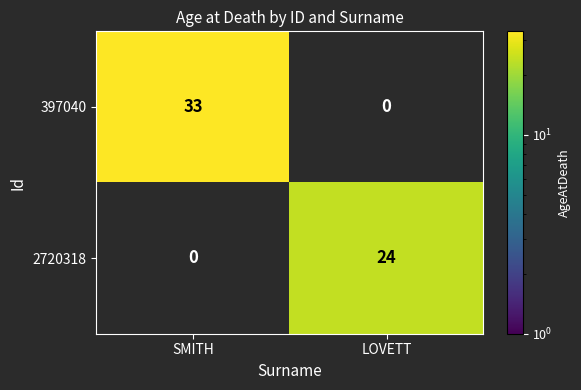

What is the greatest value displayed?

33